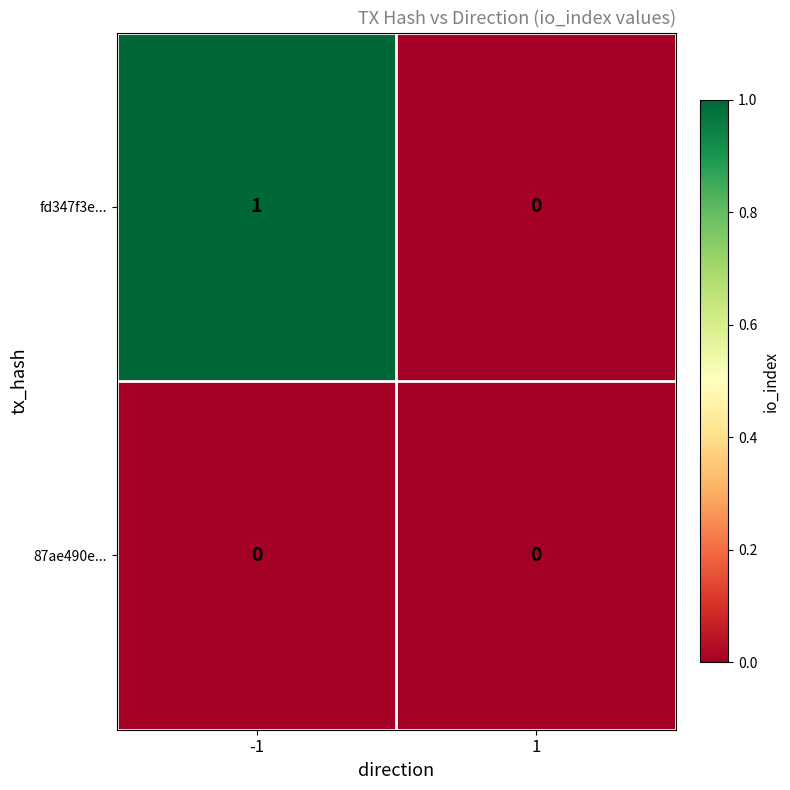

What is the maximum value shown in the chart?

1